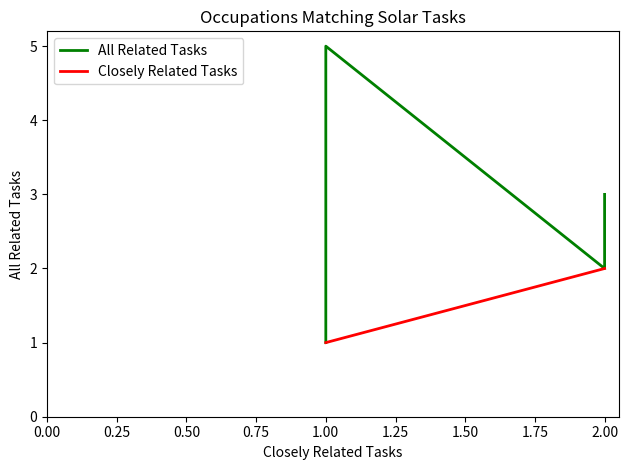

Reading left to right, extract all data points from this chart.

All Related Tasks: 1	1	1	1	2	2	4	5	2	2	3
Closely Related Tasks: 1	1	1	1	1	1	1	1	2	2	2